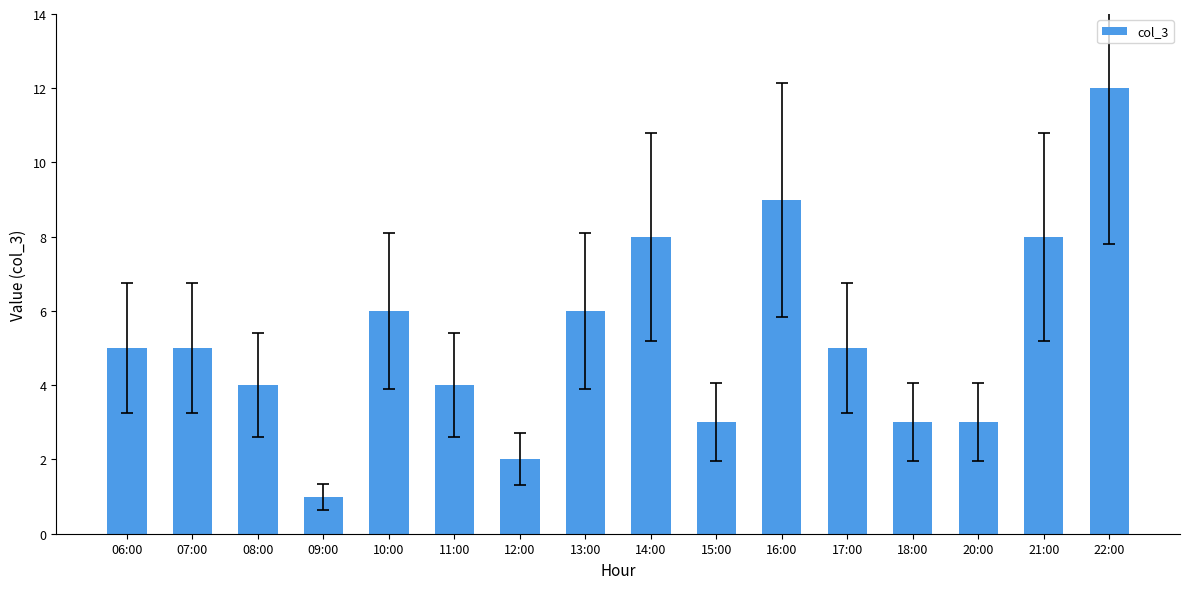

The value at 15:00 is 3. True or false?

True